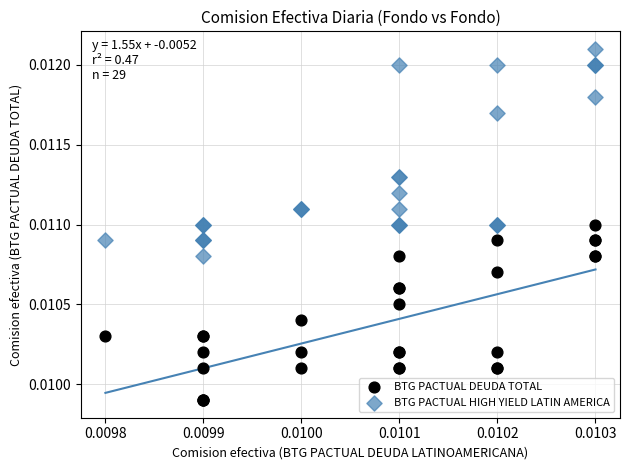

Which series has the widest spread of Y values?

BTG PACTUAL HIGH YIELD LATIN AMERICA